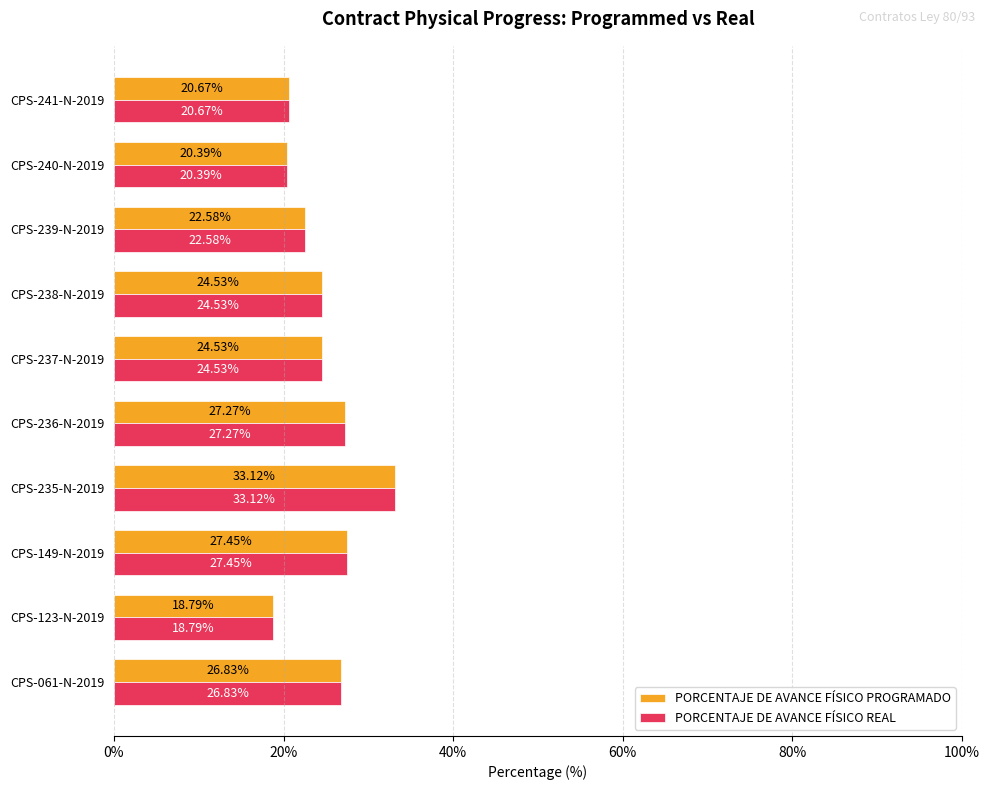

What is the sum of the PORCENTAJE DE AVANCE FÍSICO PROGRAMADO values at CPS-236-N-2019 and CPS-237-N-2019?

51.8